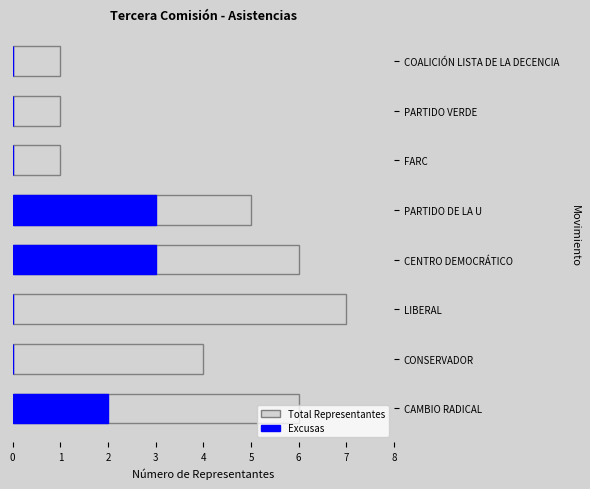

List the series in order of their overall mean, highest first.

Total Representantes, Excusas